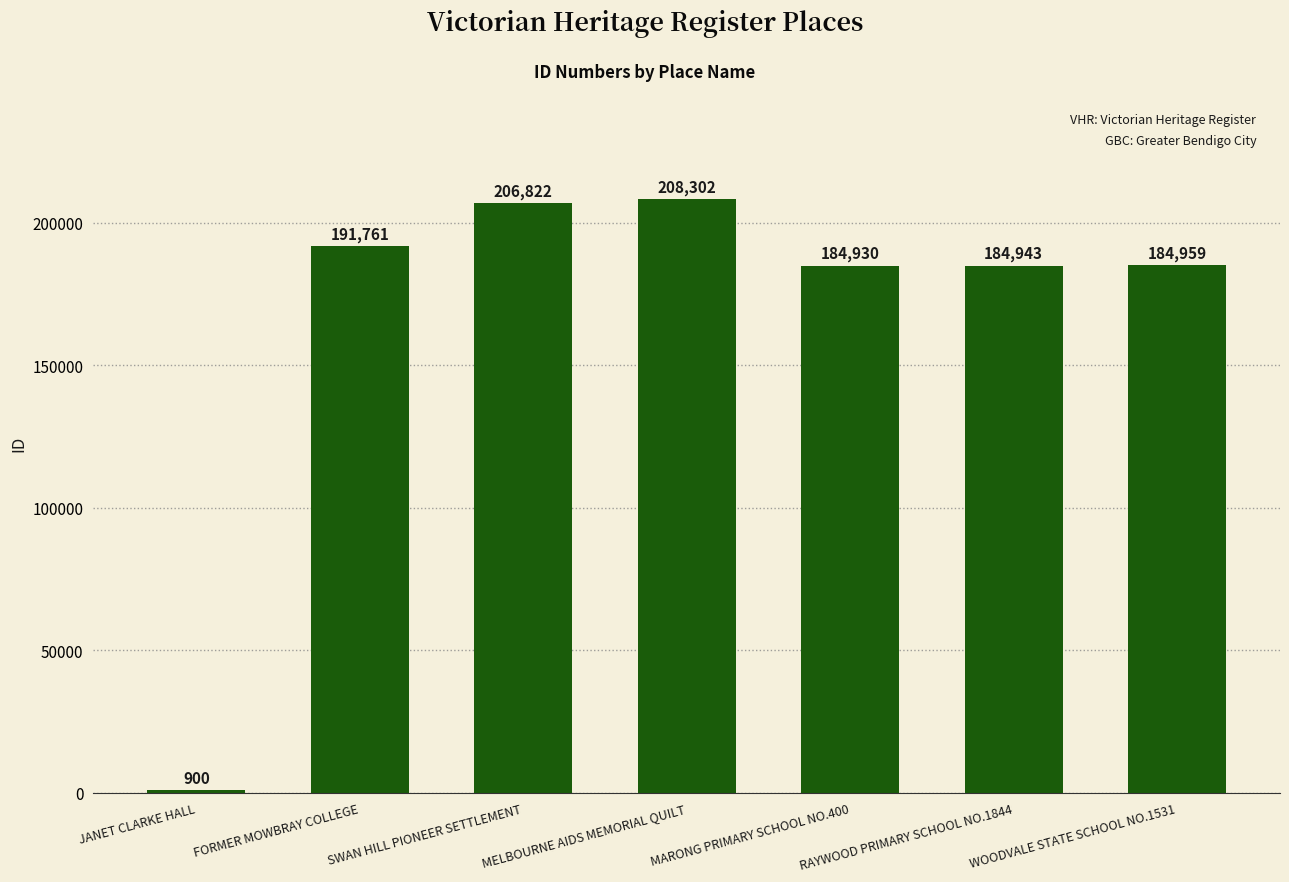

What is the difference between the maximum and second lowest values?

23372